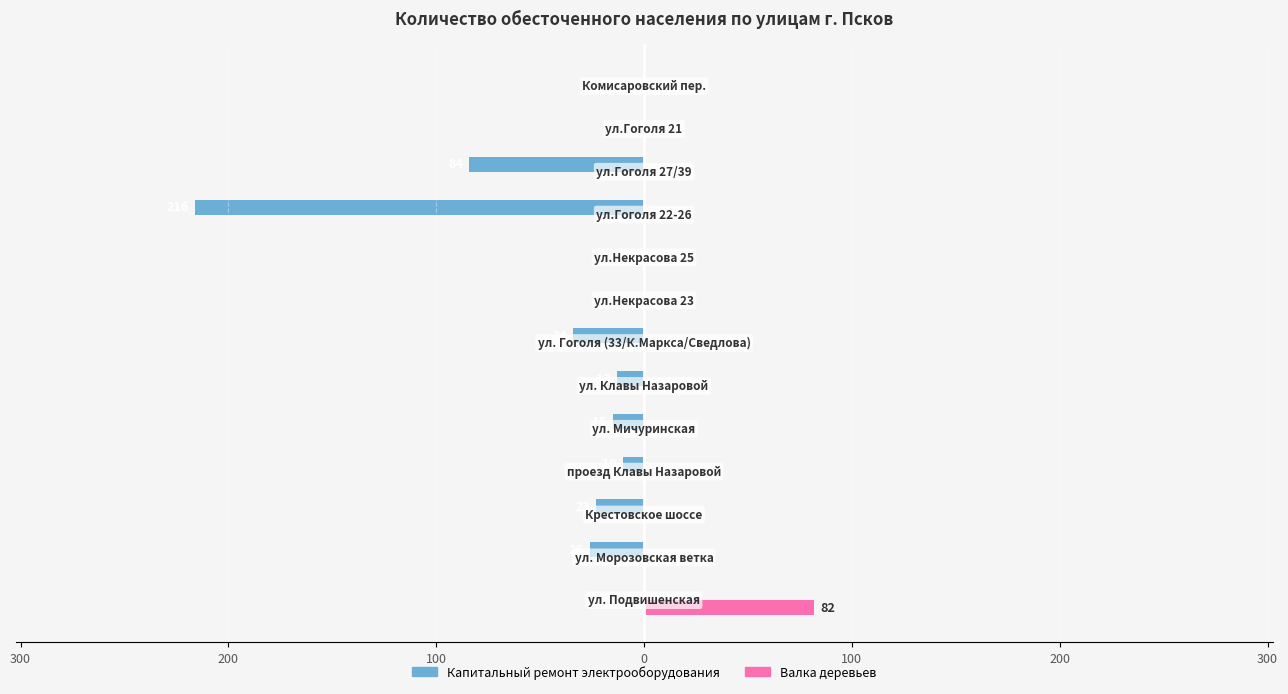

What are all the series names shown in the legend?

Капитальный ремонт электрооборудования, Валка деревьев